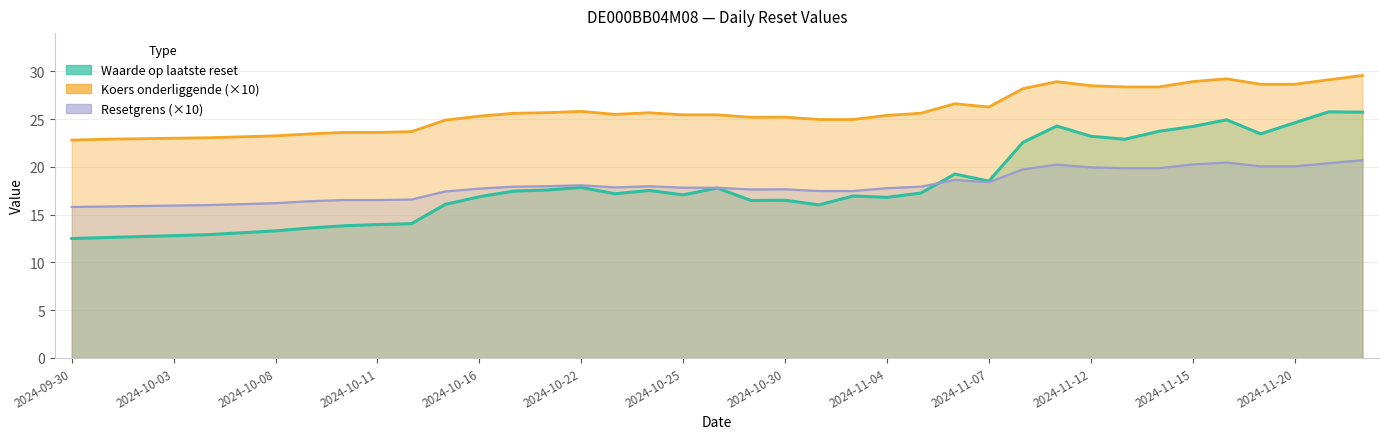

Which series has the largest range (max minus min)?

Waarde op laatste reset